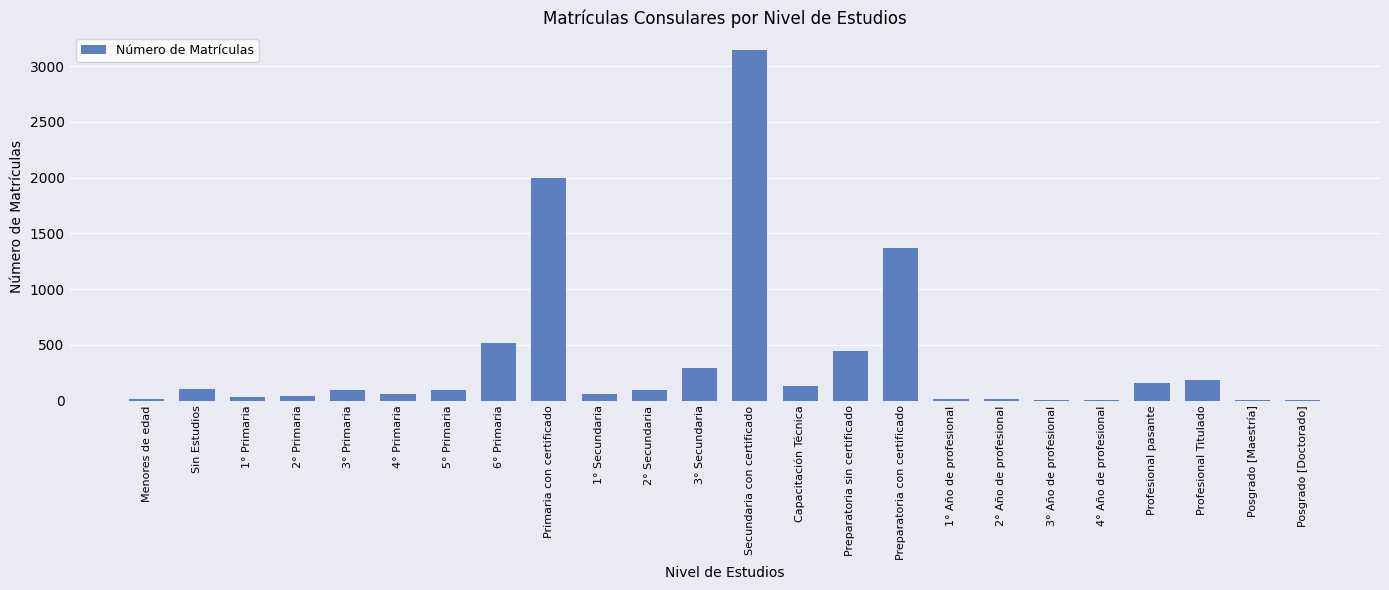

What is the maximum value shown in the chart?

3143